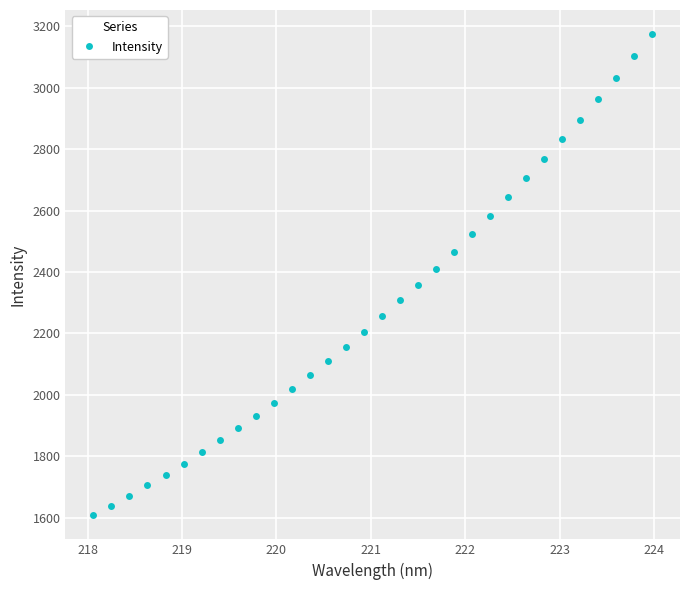

Count the number of values greater than 2255.

16